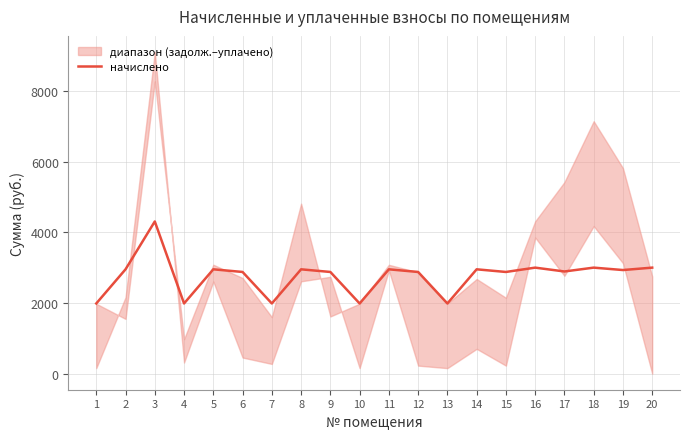

What is the change in value from 1 to 9?

+891.4